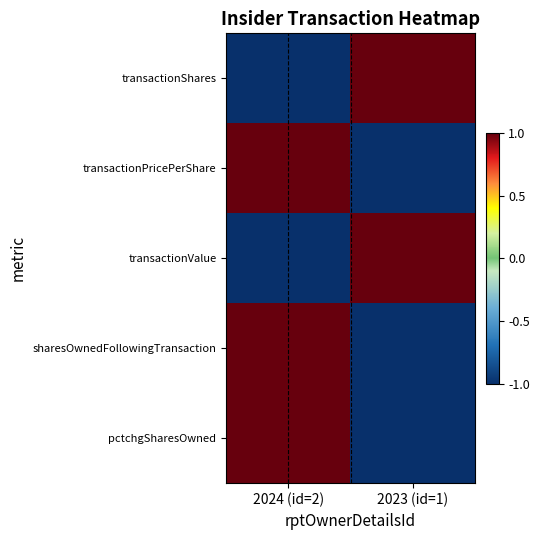

At which category is the sum across all series the highest?

2024 (id=2)